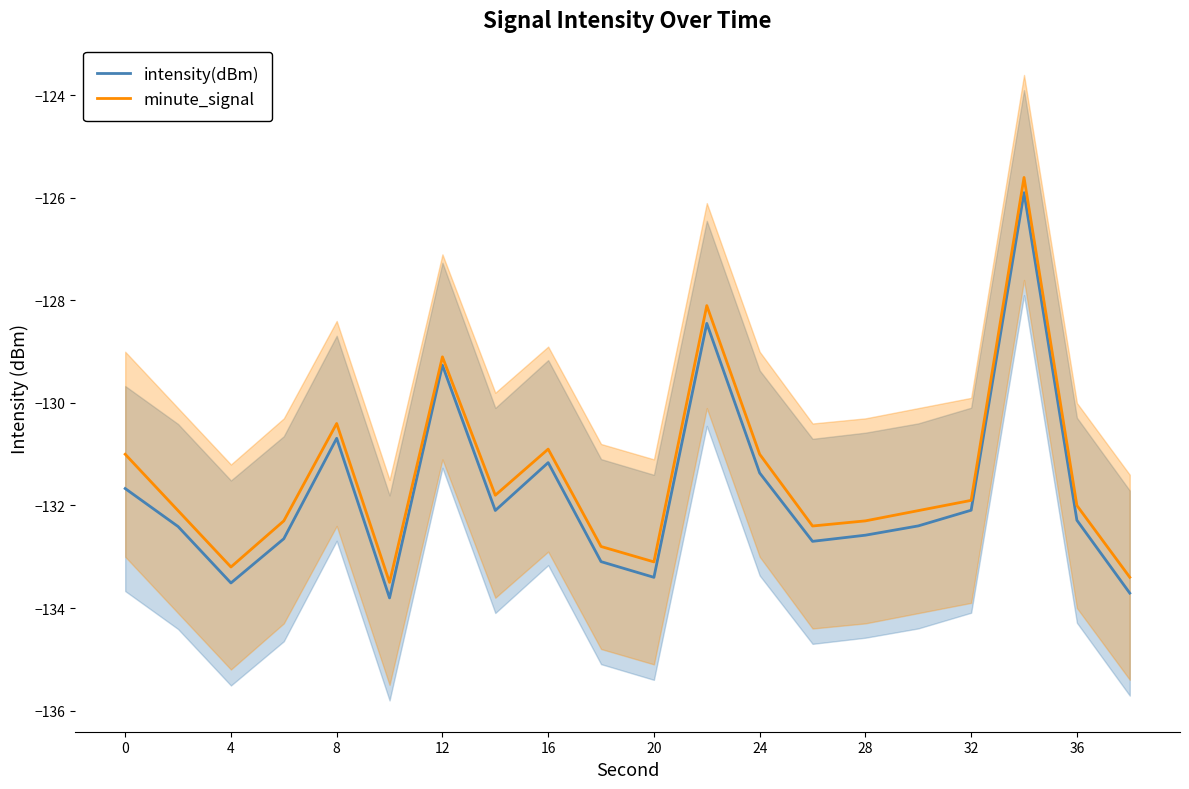

What is the maximum value for intensity(dBm)?

-125.9